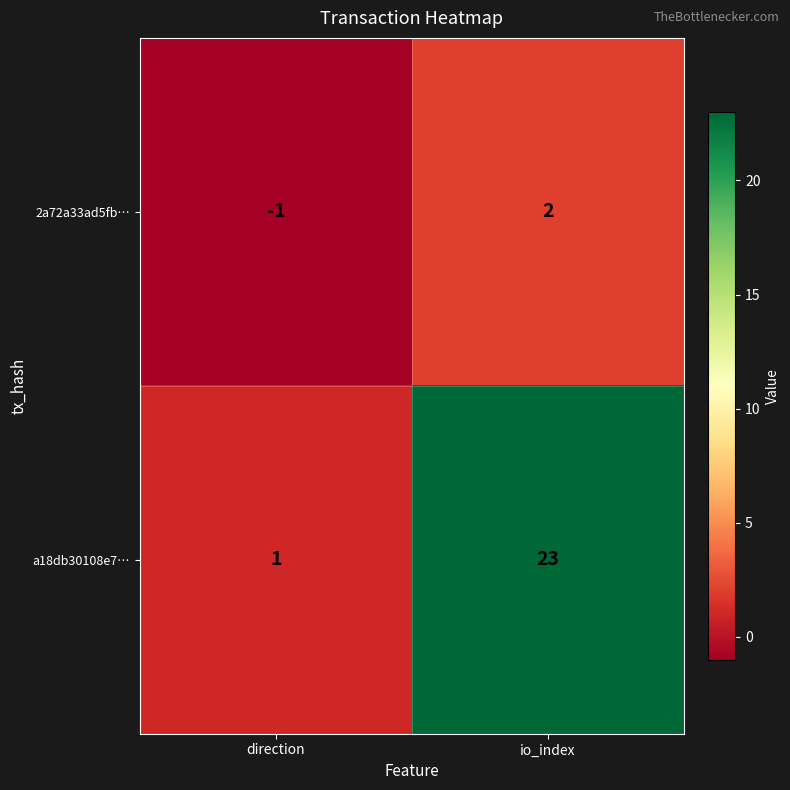

List the series in order of their overall mean, lowest first.

2a72a33ad5fb…, a18db30108e7…